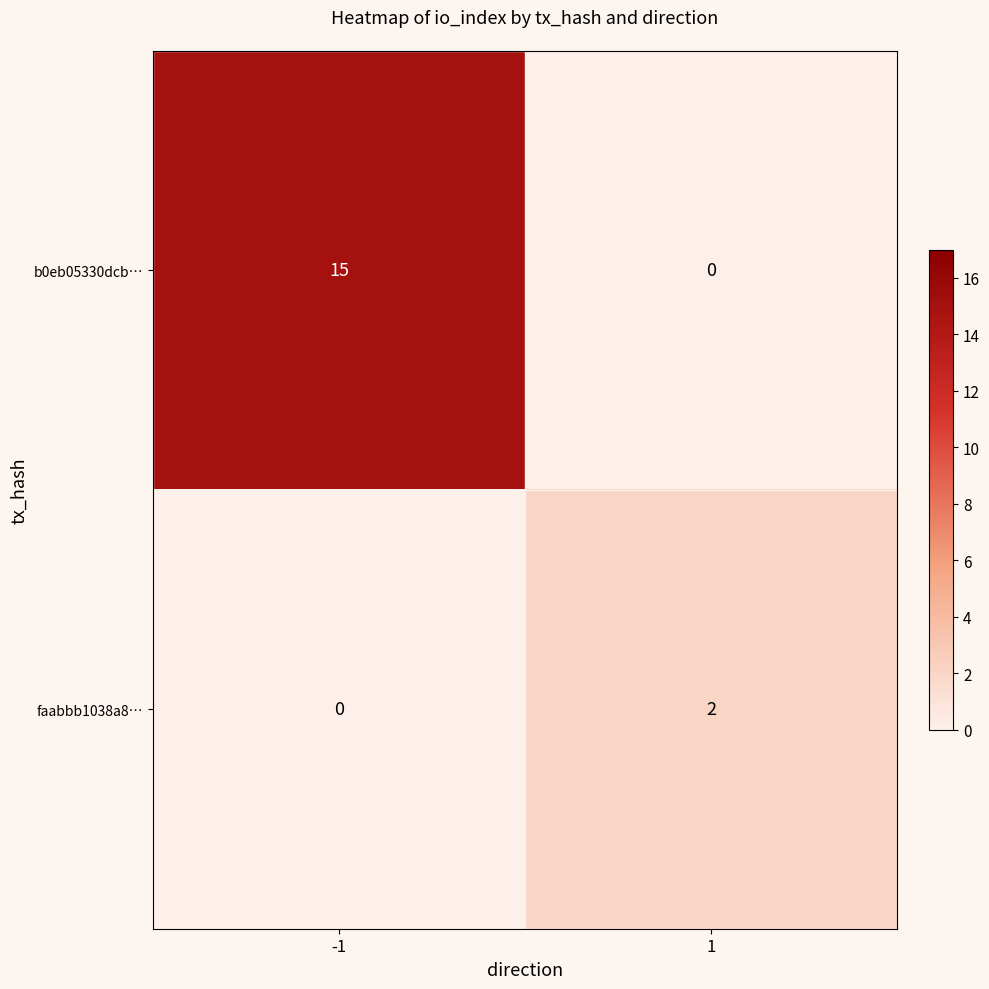

List the labels in order of faabbb1038a8… value, largest first.

1, -1